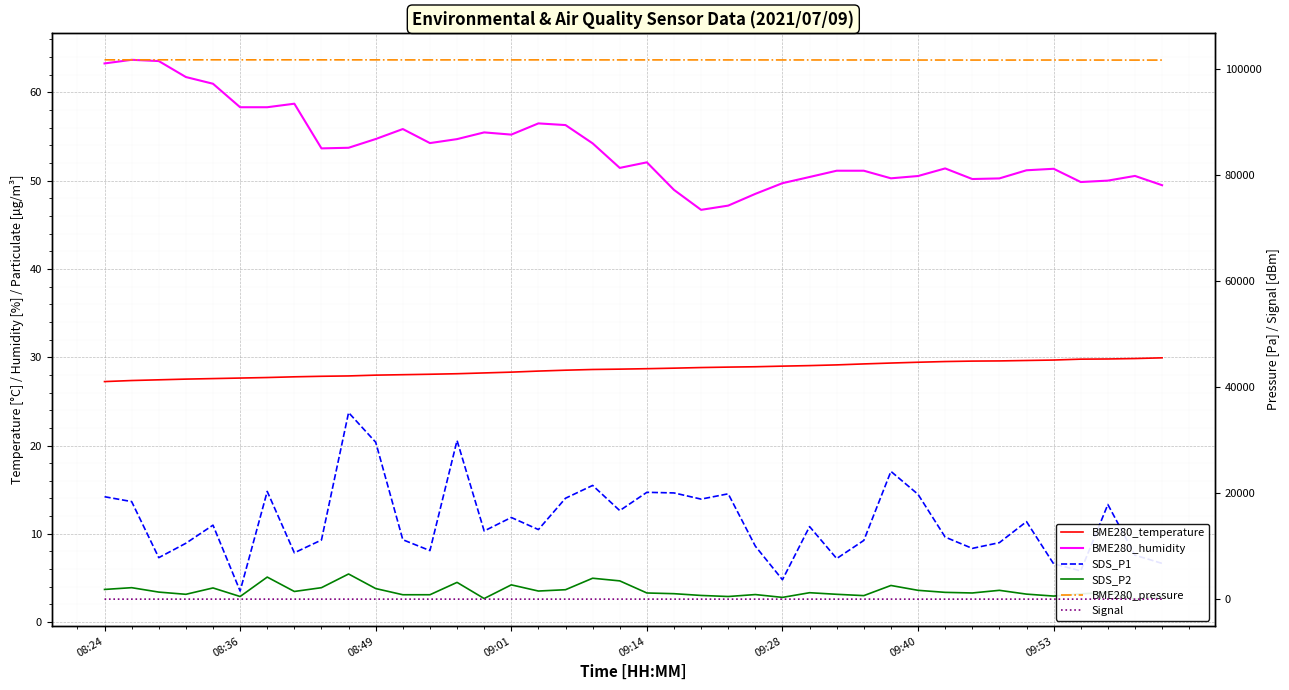

True or false: BME280_pressure and SDS_P2 cross at least once.

False